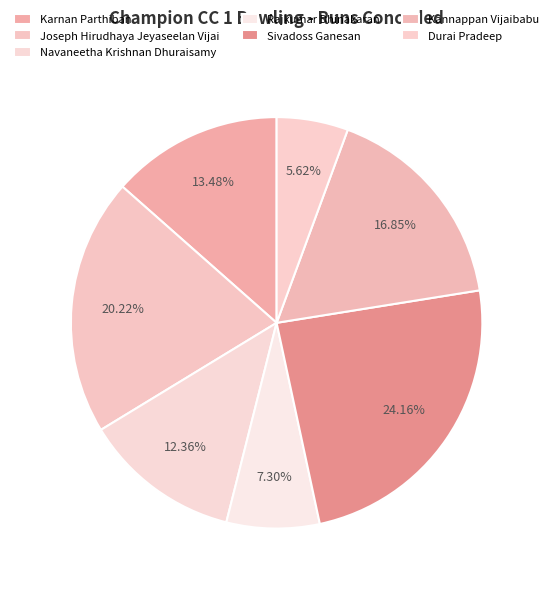

What is the ratio of the value at Karnan Parthiban to the value at Sivadoss Ganesan?

0.6